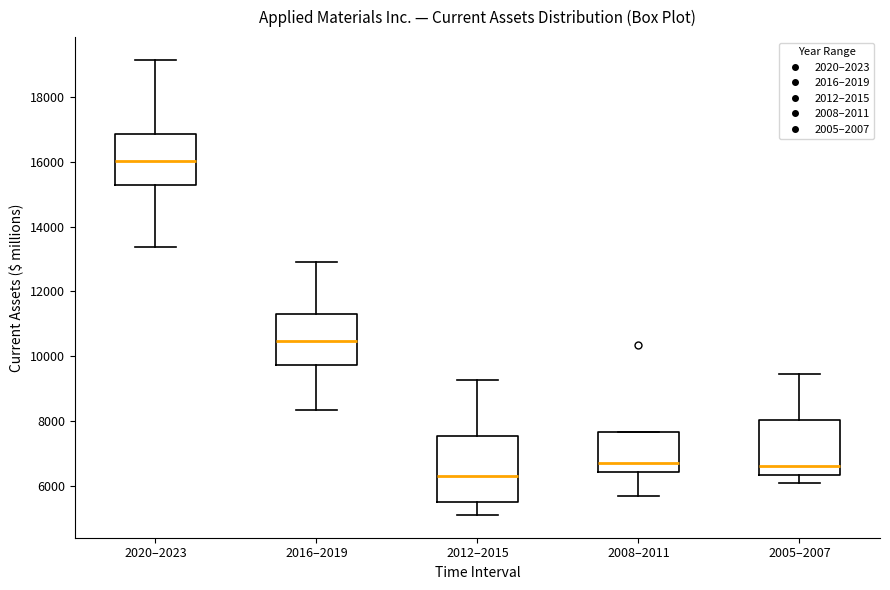

Reading left to right, read every box against the y-axis: the position of its median line, the range the box covers, and the ends of its whiskers. The values are not printed on the chart, so give them approximately, as read against the axis.

2020–2023: median 16000, box 15200 to 16800, whiskers 13400 to 19200
2016–2019: median 10400, box 9800 to 11200, whiskers 8400 to 13000
2012–2015: median 6400, box 5600 to 7600, whiskers 5200 to 9200
2008–2011: median 6800, box 6400 to 7600, whiskers 5600 to 7600
2005–2007: median 6600, box 6400 to 8000, whiskers 6000 to 9400